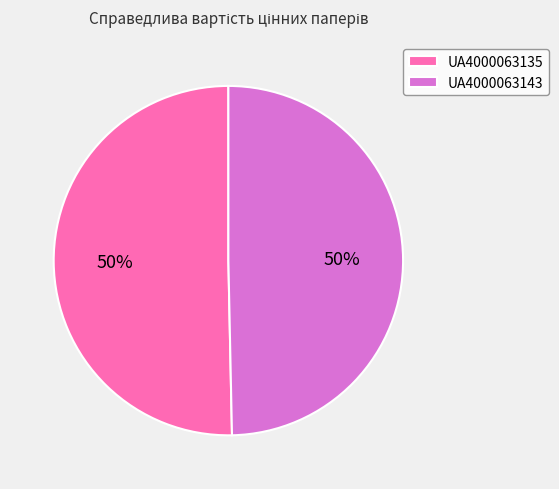

What is the ratio of the value at UA4000063135 to the value at UA4000063143?

1.0